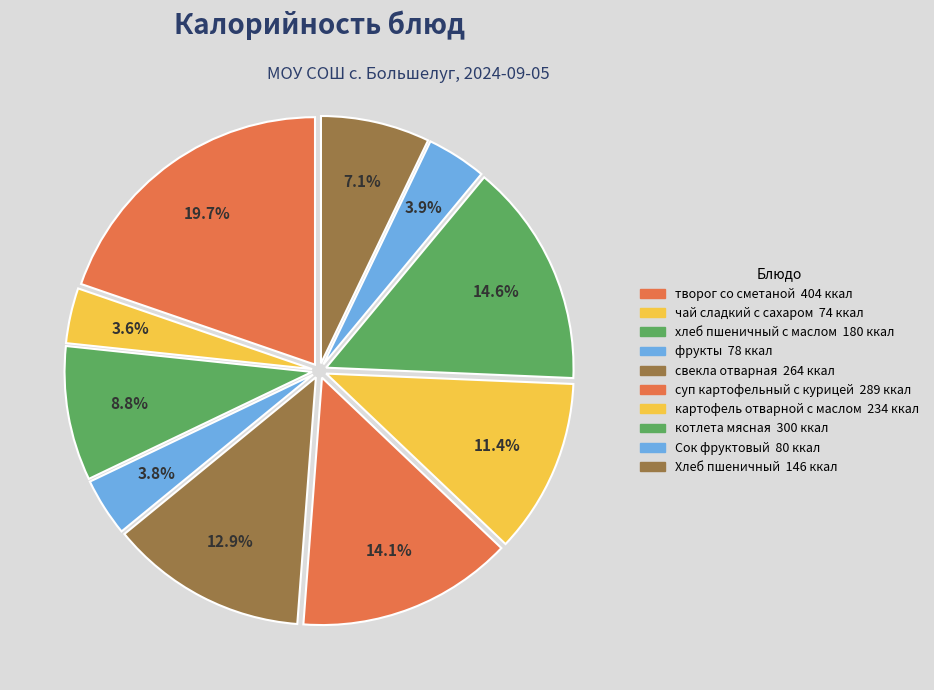

Count the number of slices in the pie.

10